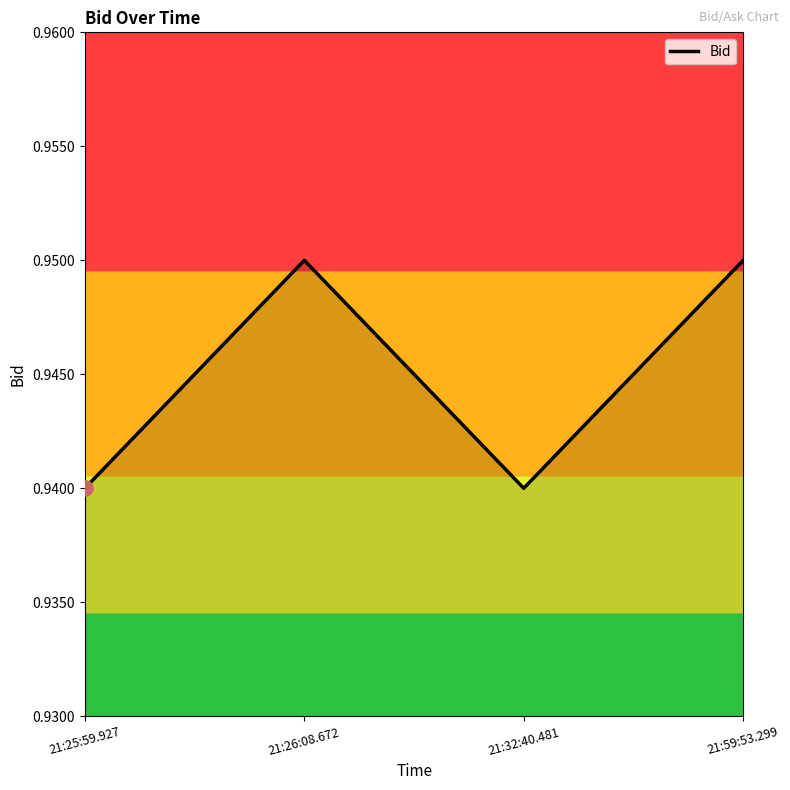

Count the values in the range 0 to 1.

4